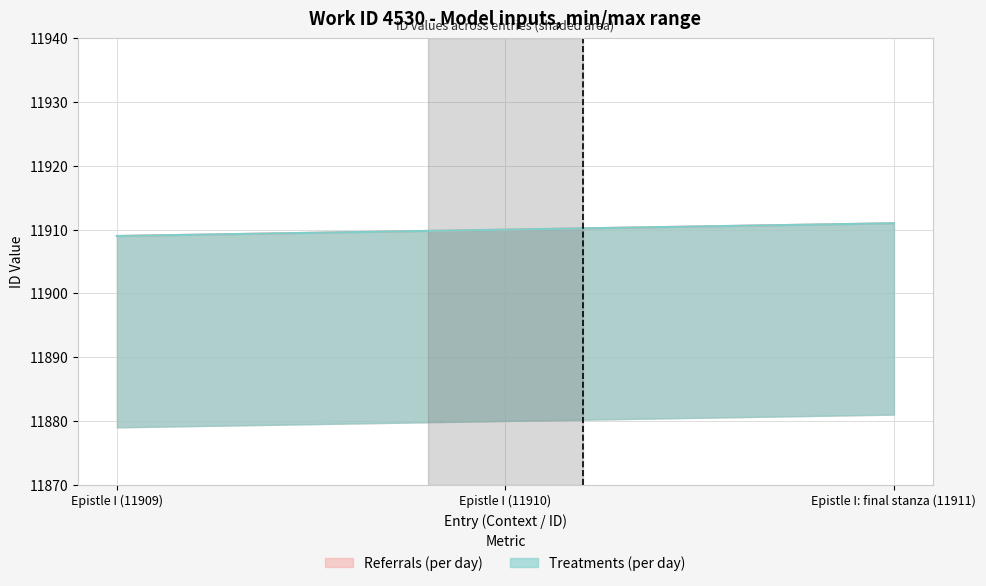

True or false: Treatments (per day) has a value of 16141 at Epistle I (11909).

False